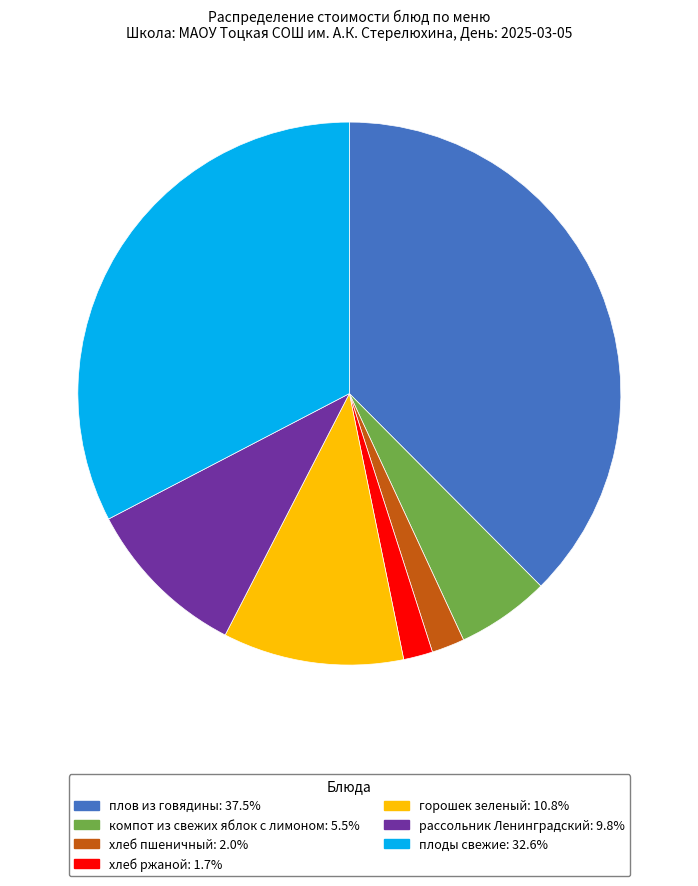

Does any single category account for the majority?

No